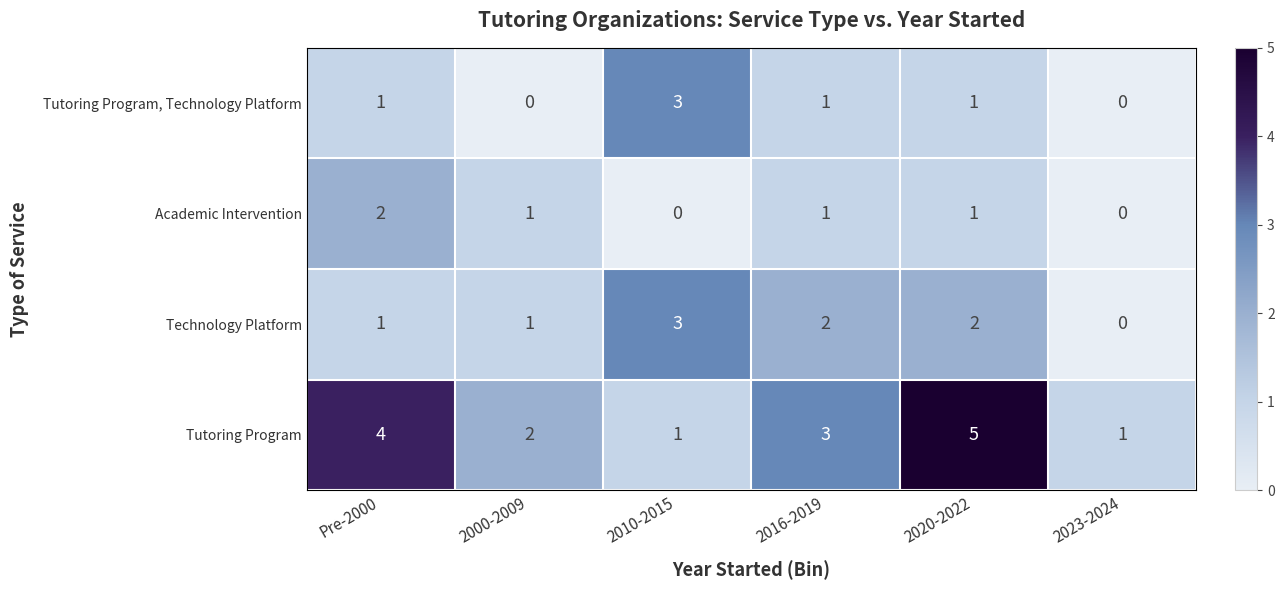

Which category has the highest value in the Academic Intervention series?

Pre-2000